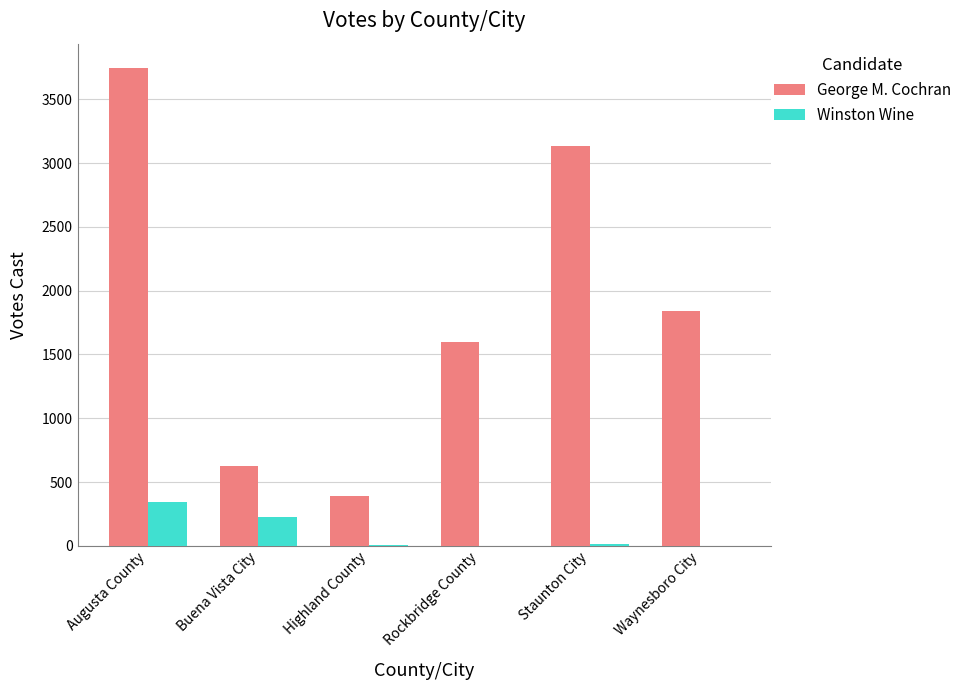

What is the maximum value shown in the chart?

3748